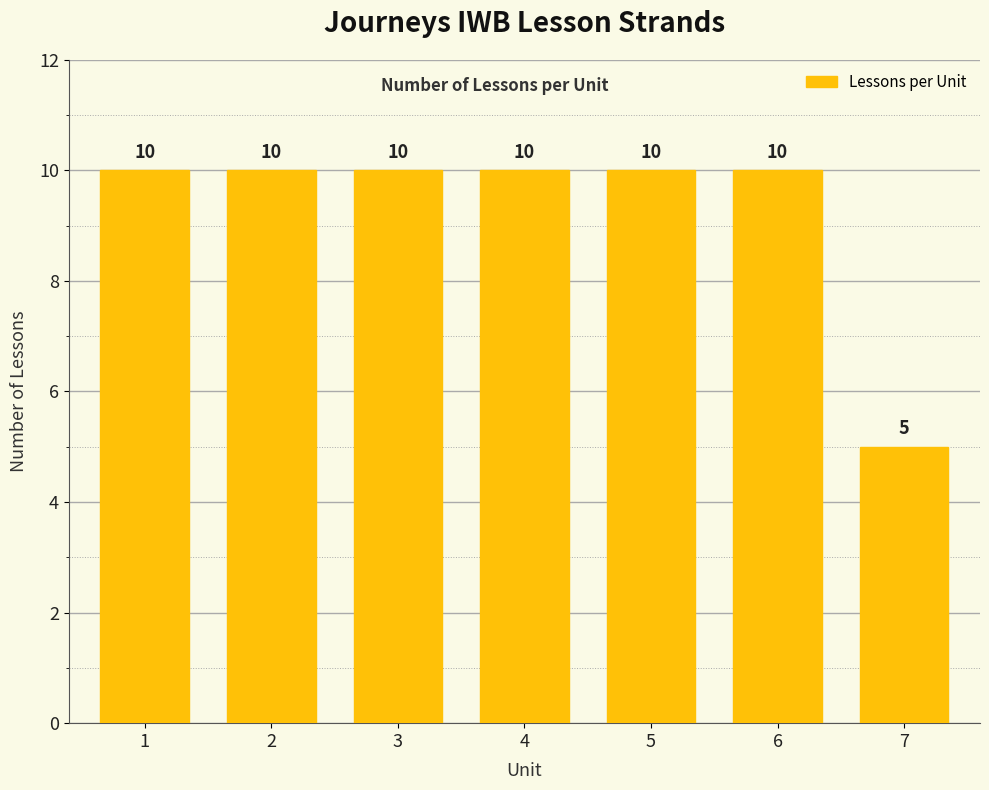

What is the minimum value shown in the chart?

5